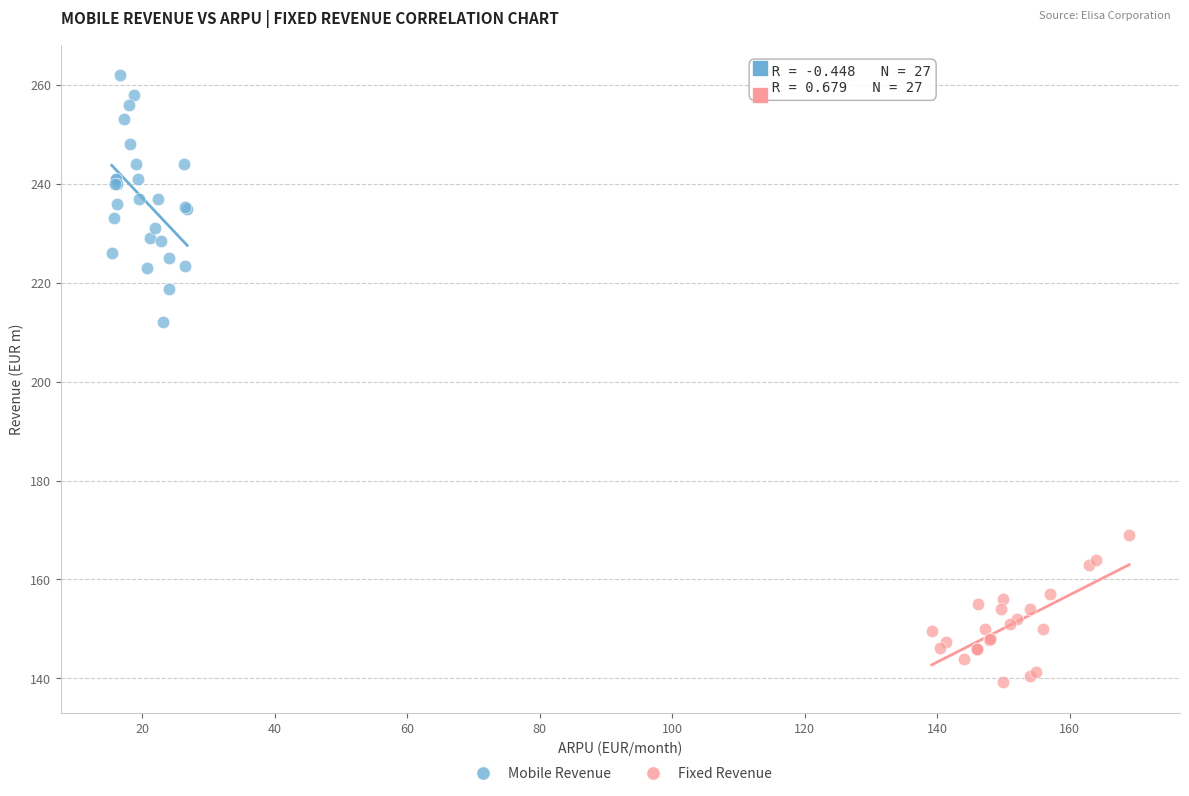

Which series has the largest Y range (max minus min)?

Mobile Revenue